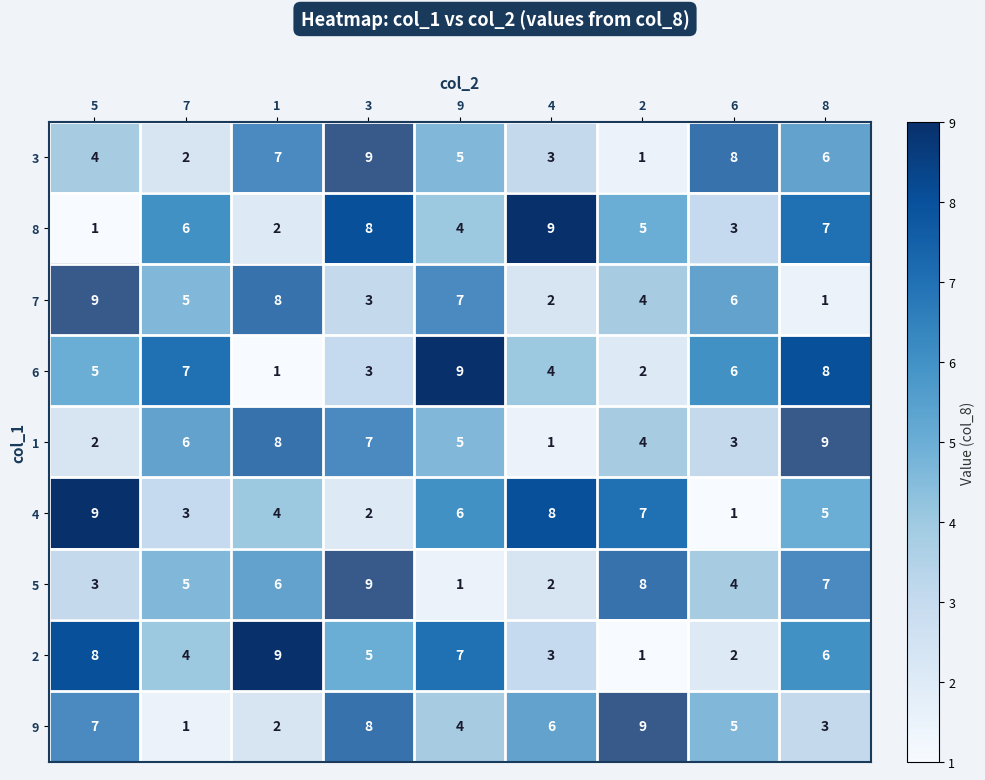

What is the difference between the maximum and minimum values in the 1 series?

8